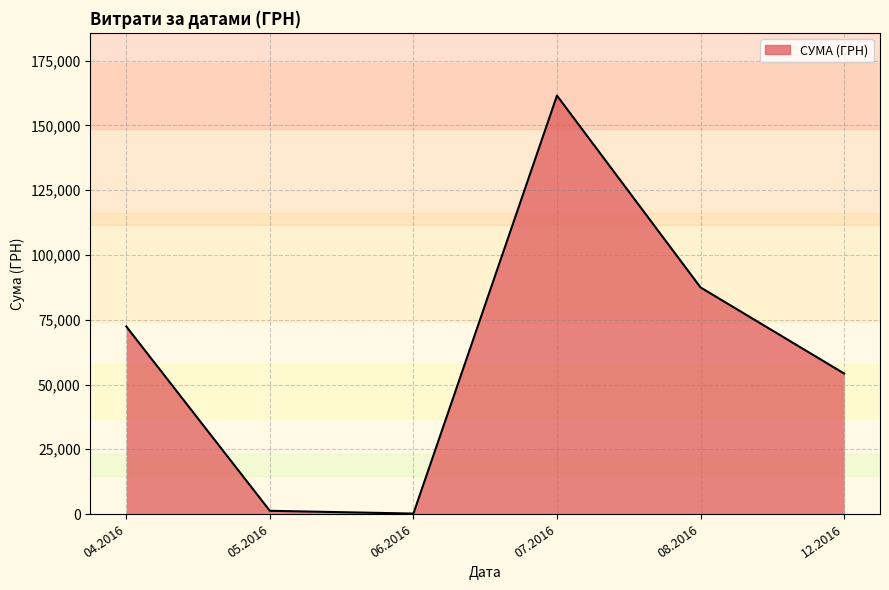

What is the average value?

62846.2